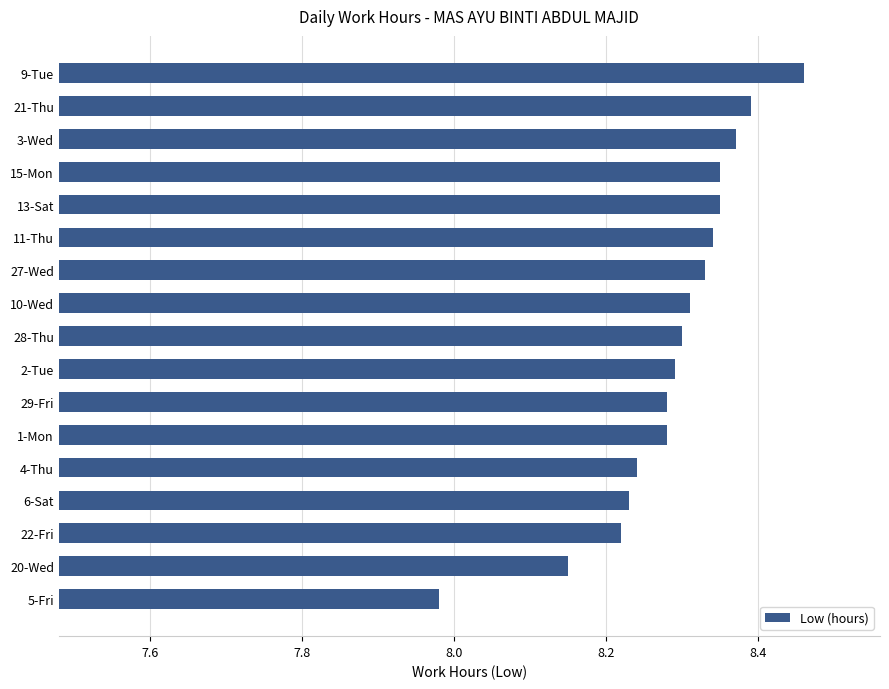

What is the difference between the maximum and minimum values?

0.5